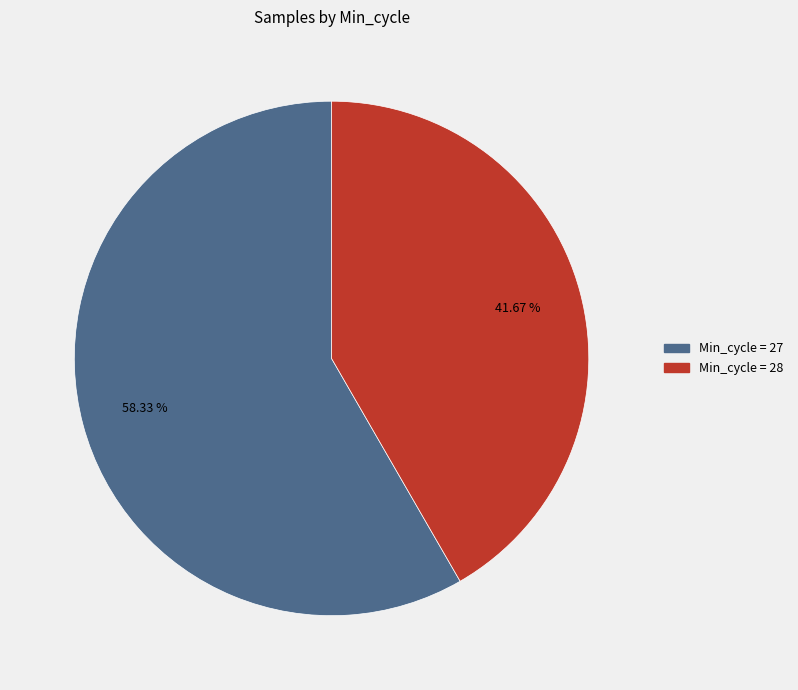

Count the number of slices in the pie.

2